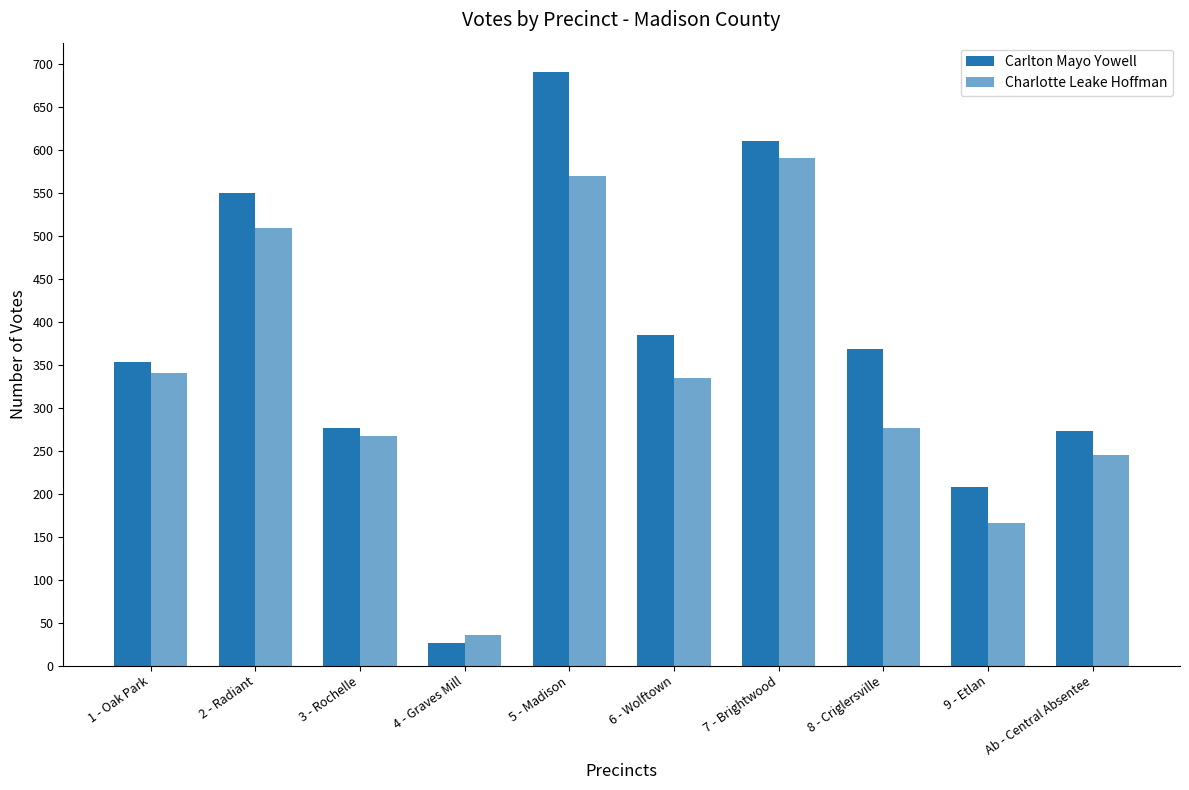

How many distinct data groups are displayed?

2